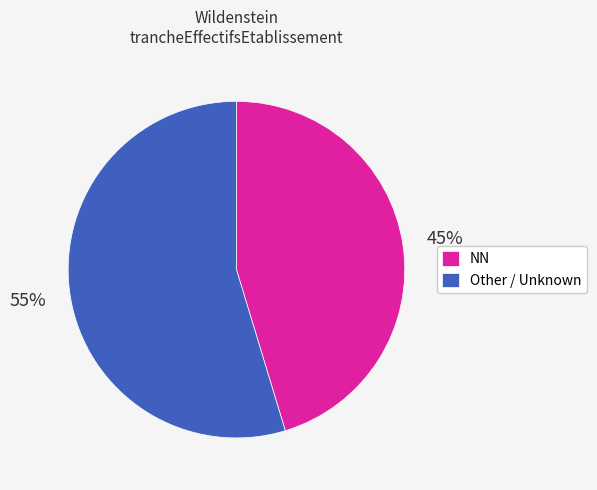

What is the largest slice in the pie chart?

Other / Unknown